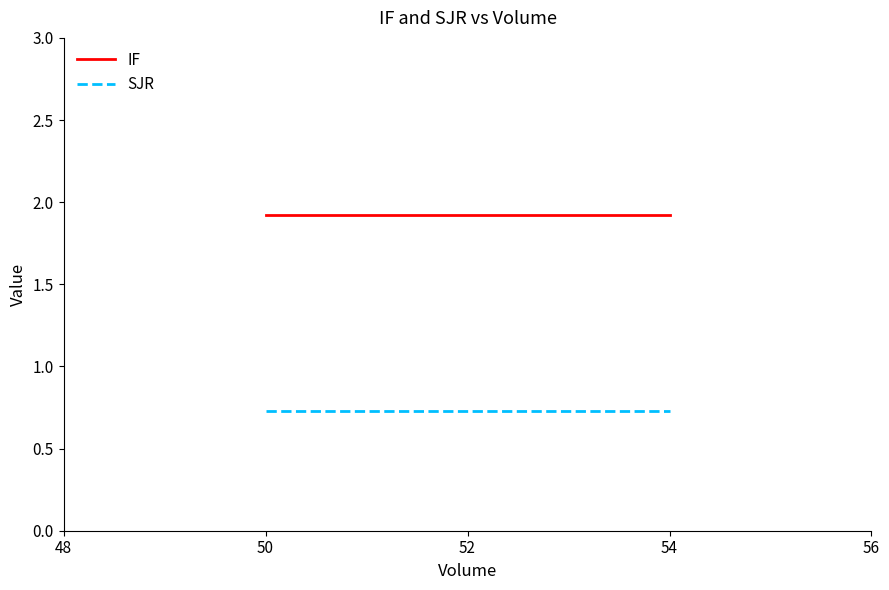

Does the chart display data point markers on the line(s)?

No